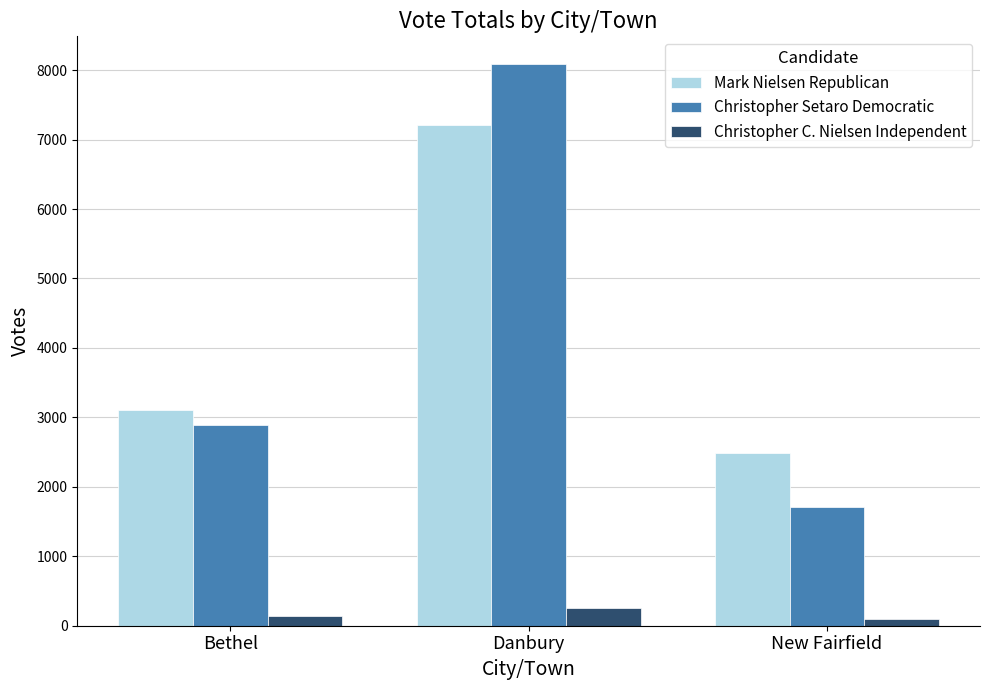

What is the difference between the second highest and minimum values in the Christopher Setaro Democratic series?

1185